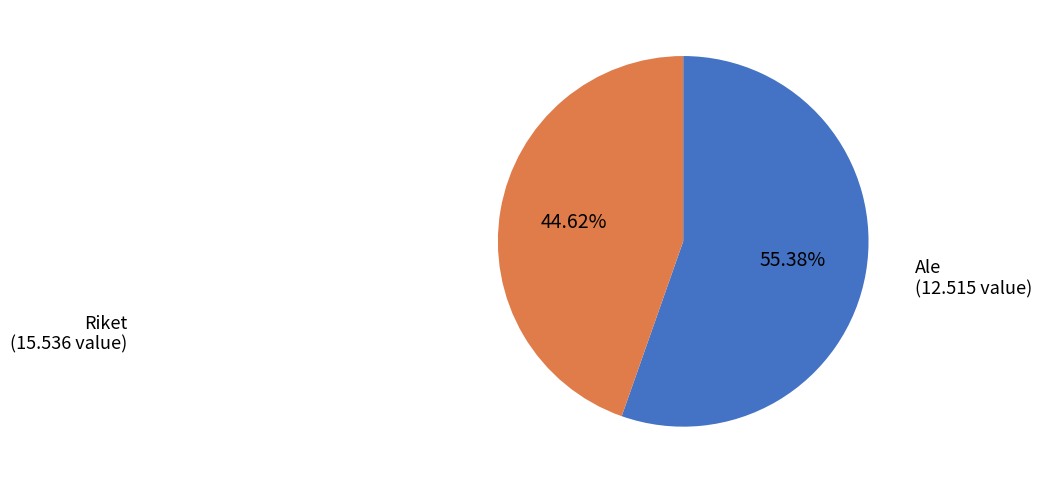

Which category accounts for the majority?

Riket